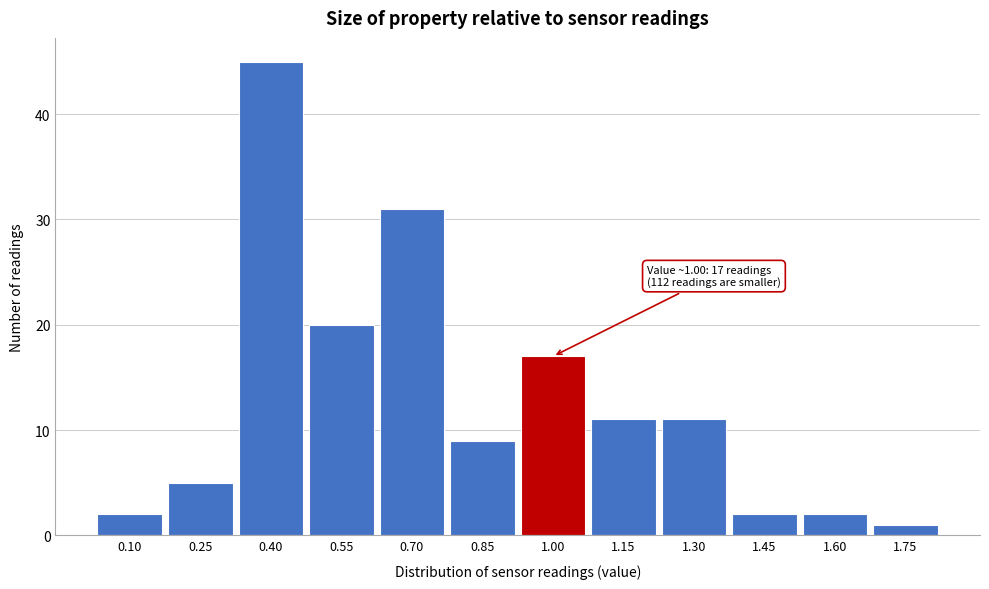

Reading left to right, transcribe all the data shown in this chart.

2	5	45	20	31	9	17	11	11	2	2	1